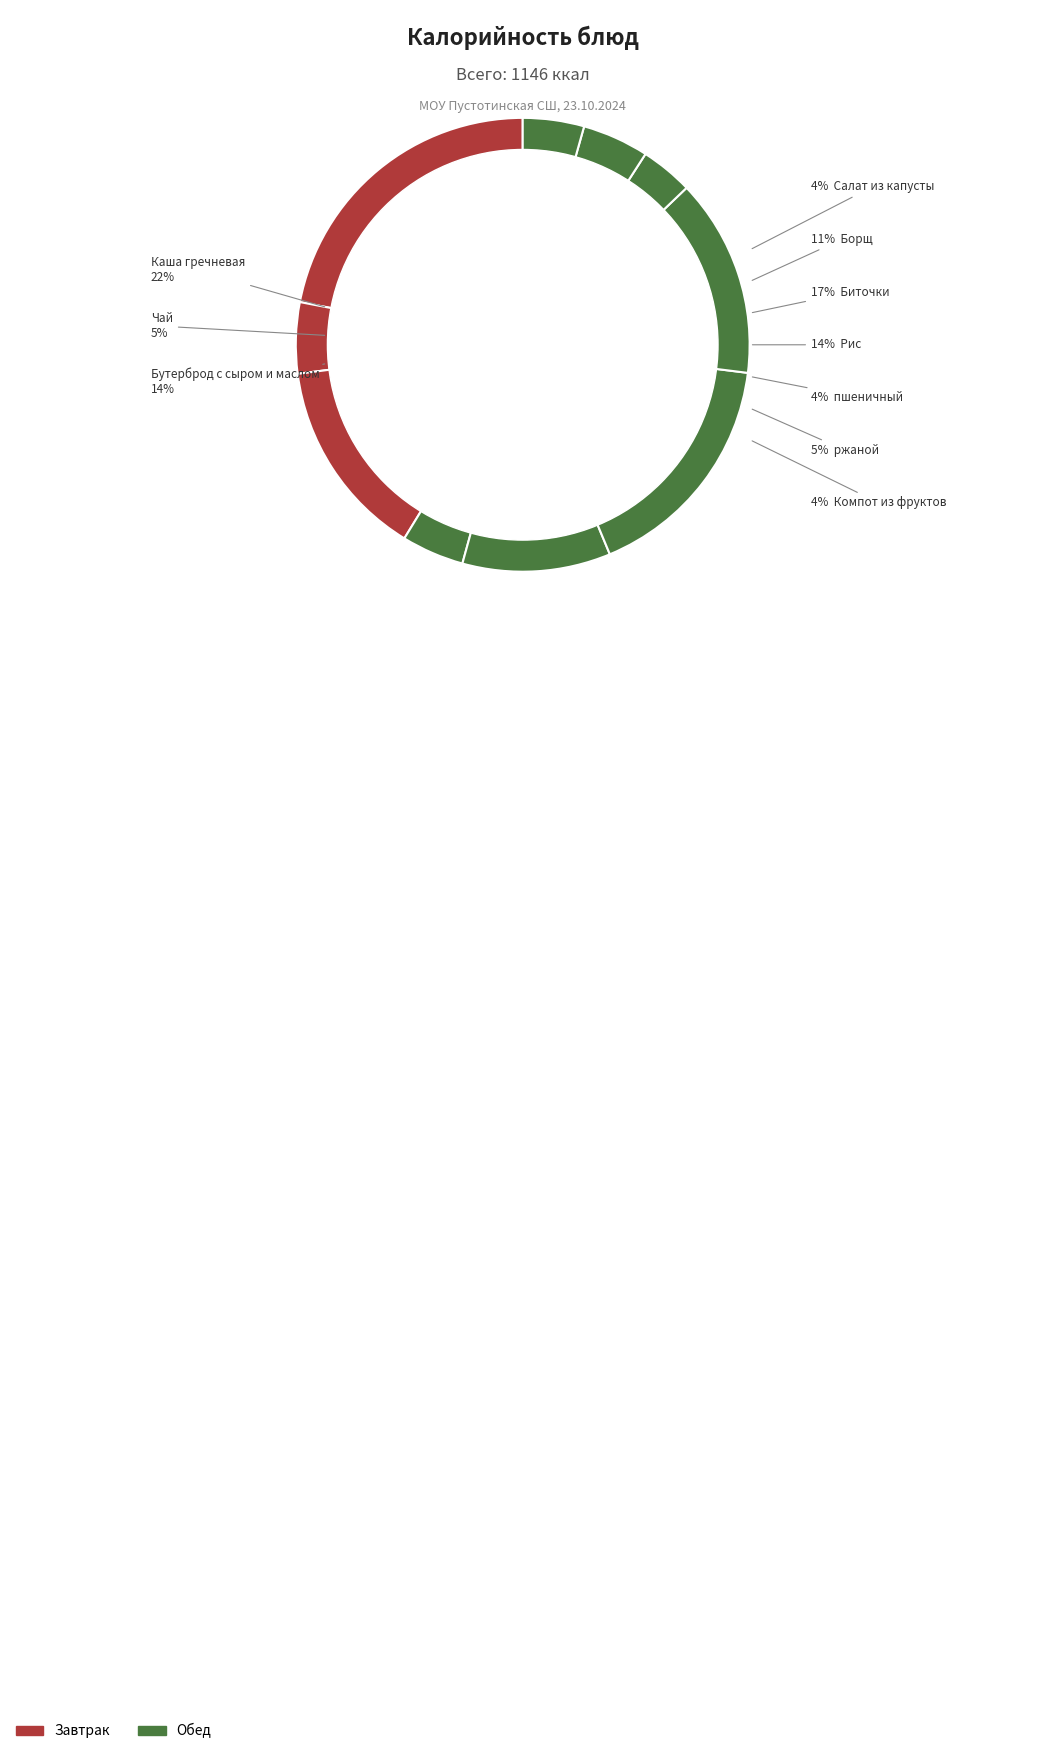

To the nearest percent, what is the average slice percentage?

10%